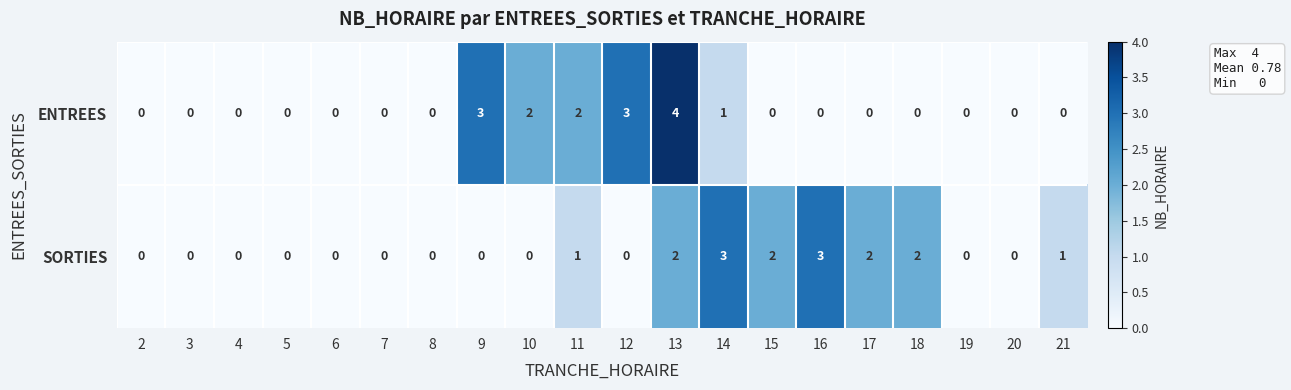

The value of ENTREES at 9 is 2. True or false?

False